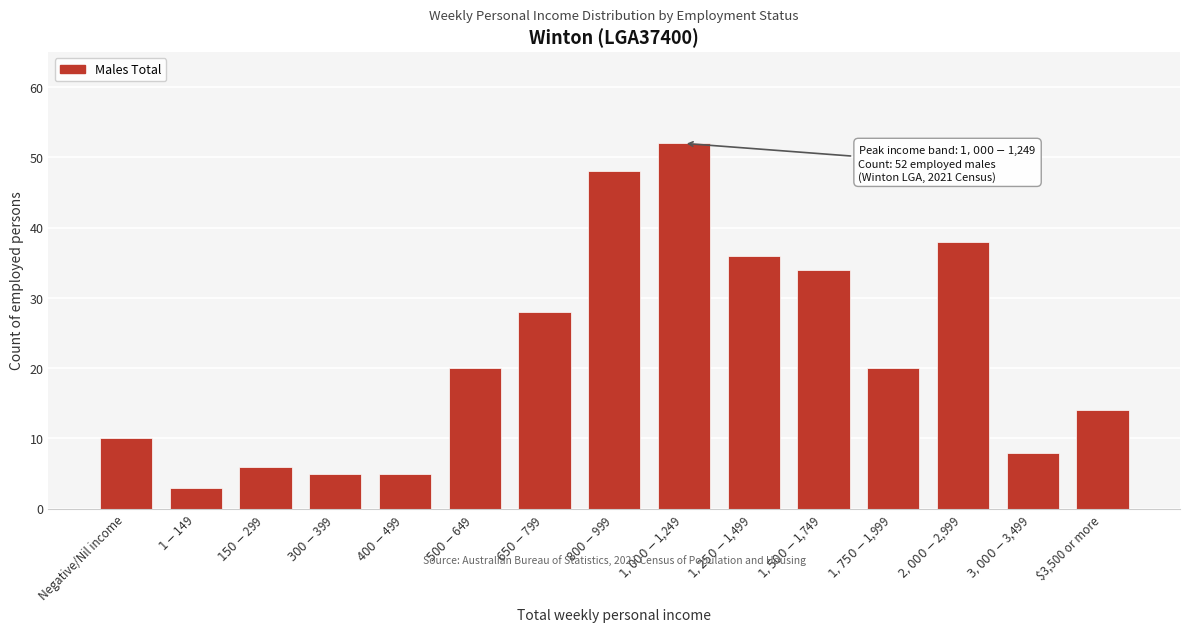

Reading left to right, transcribe all the data shown in this chart.

10	3	6	5	5	20	28	48	52	36	34	20	38	8	14